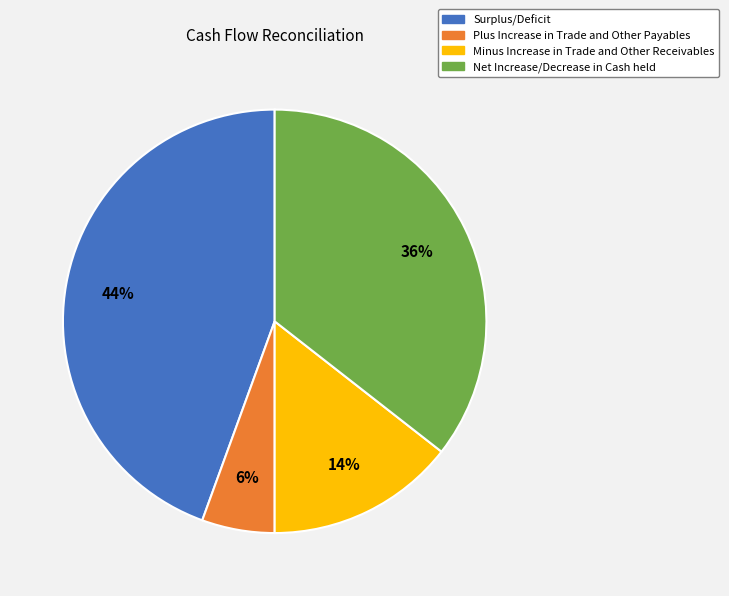

To the nearest percent, what portion does Surplus/Deficit represent?

44%